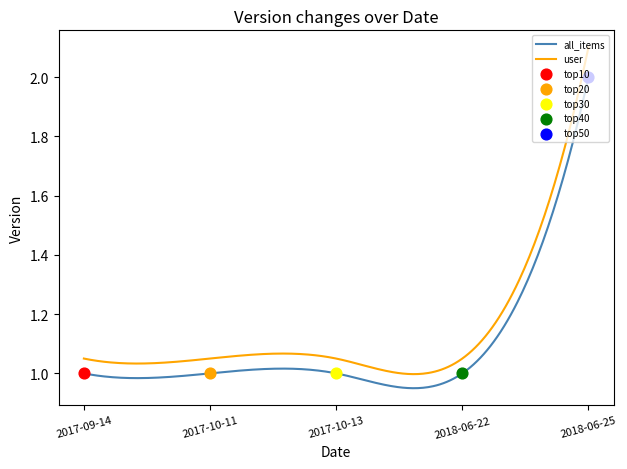

Which has a higher value, 2017-10-11 or 2018-06-25?

2018-06-25